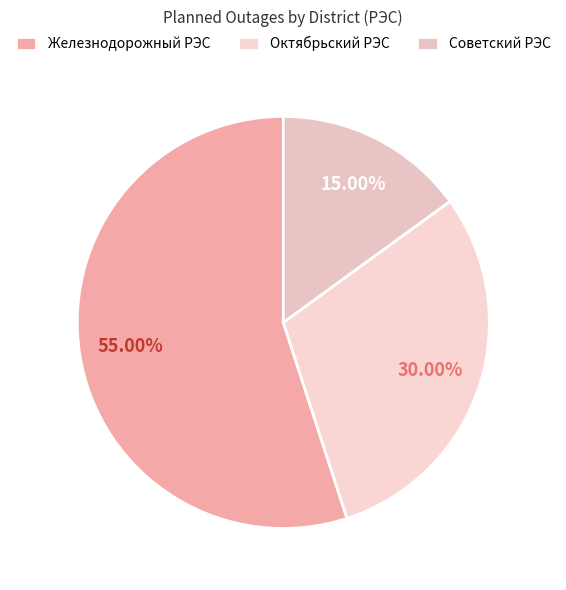

To the nearest percent, what is the average slice percentage?

33%